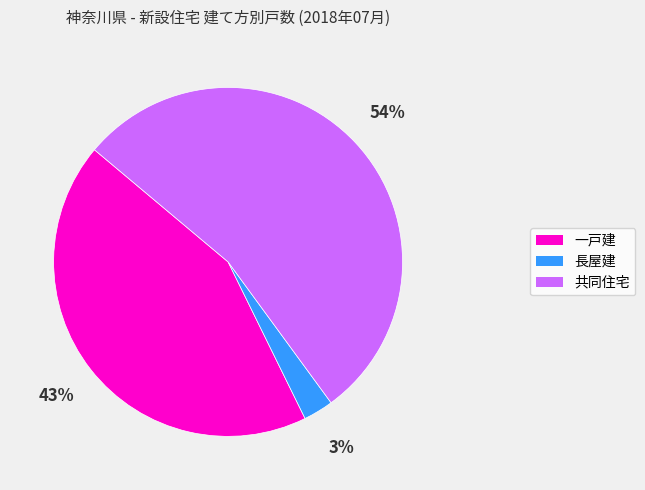

Between 一戸建 and 共同住宅, which is larger?

共同住宅